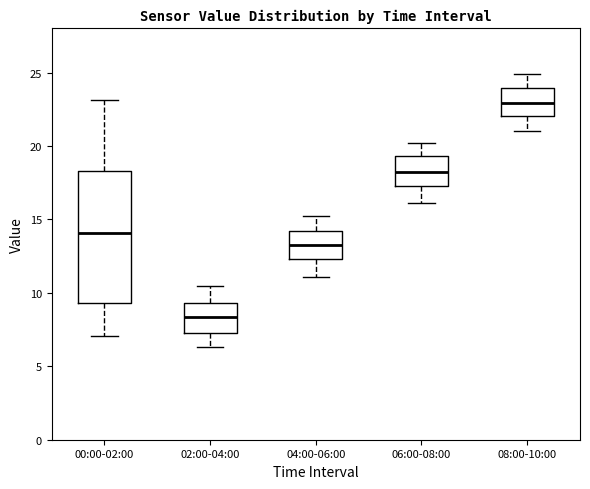

Reading left to right, transcribe this box plot: for each box, give where its median line is, the range the box spans, and where its two whiskers end, as read against the y-axis. The values are not printed on the chart, so give them approximately, as read against the axis.

00:00-02:00: median 14.0, box 9.5 to 18.5, whiskers 7.0 to 23.0
02:00-04:00: median 8.5, box 7.5 to 9.5, whiskers 6.5 to 10.5
04:00-06:00: median 13.5, box 12.5 to 14.0, whiskers 11.0 to 15.0
06:00-08:00: median 18.5, box 17.5 to 19.5, whiskers 16.0 to 20.0
08:00-10:00: median 23.0, box 22.0 to 24.0, whiskers 21.0 to 25.0